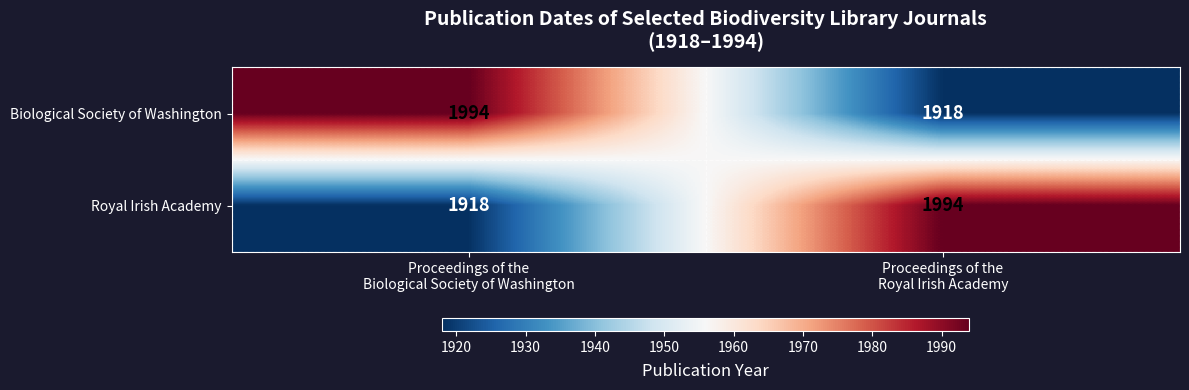

Reading left to right, what are all the values shown in this chart?

Biological Society of Washington: 1994	1918
Royal Irish Academy: 1918	1994